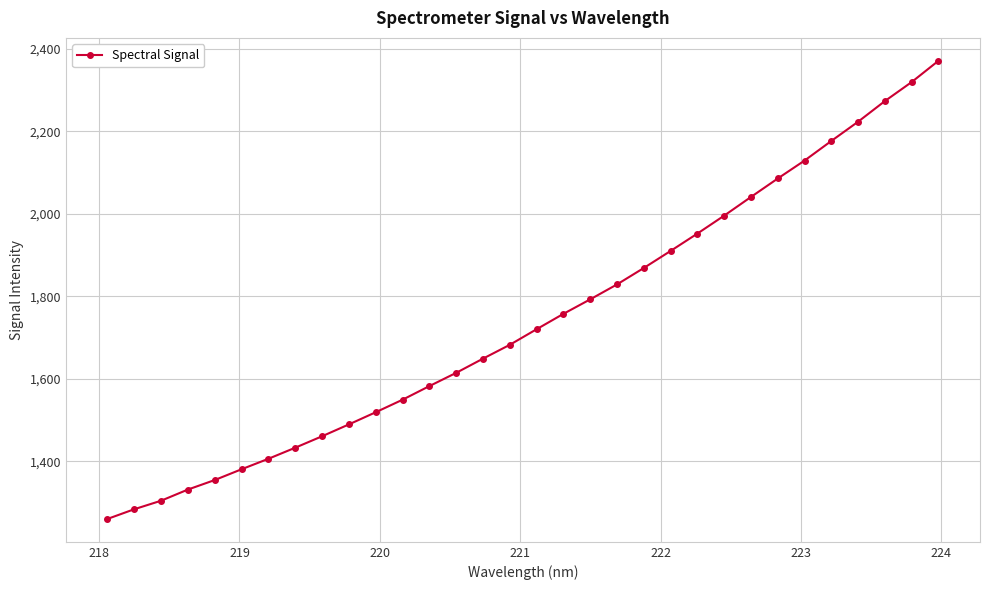

How many lines are shown in the chart?

1